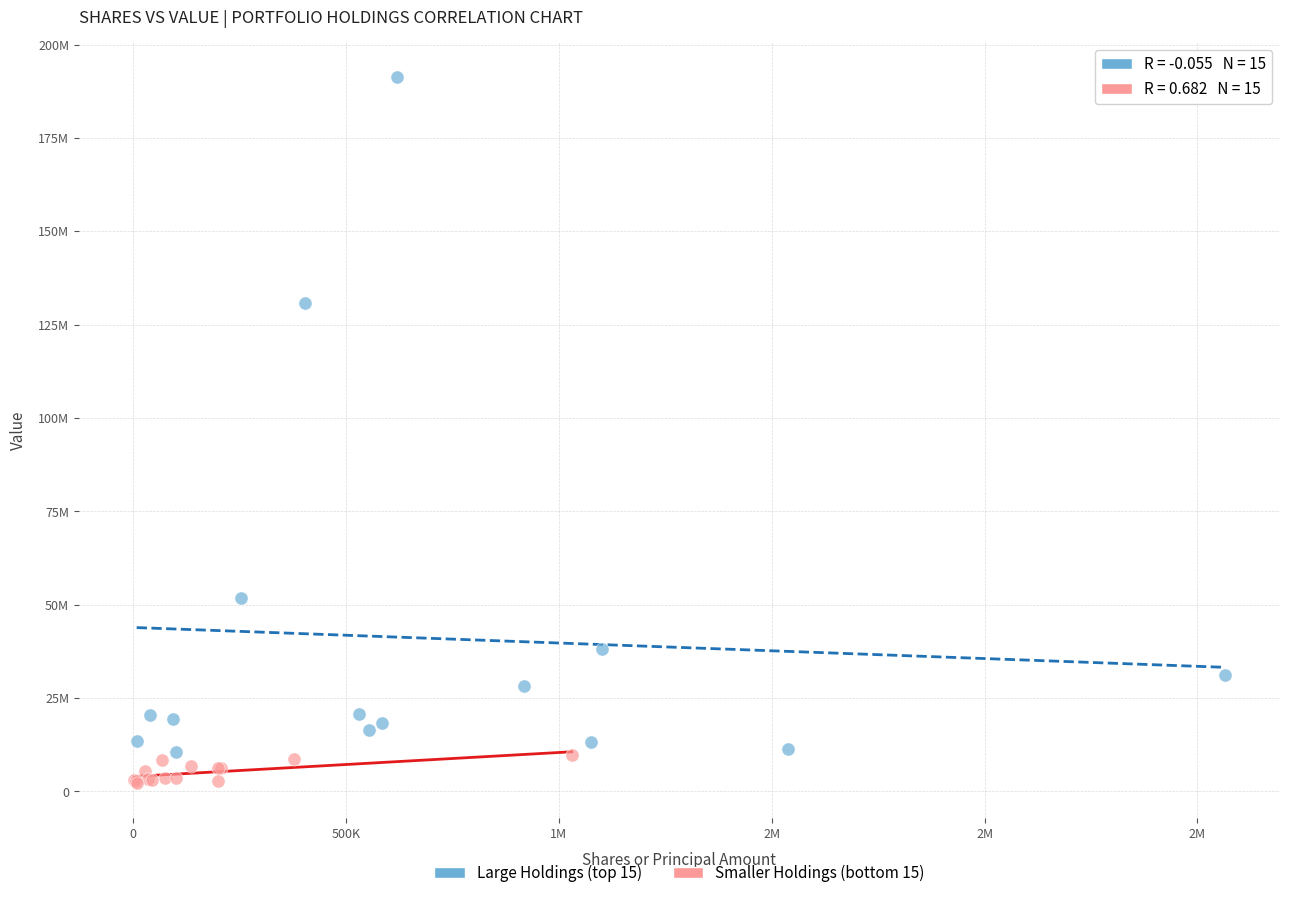

Which series contains the highest Y value?

Large Holdings (top 15)